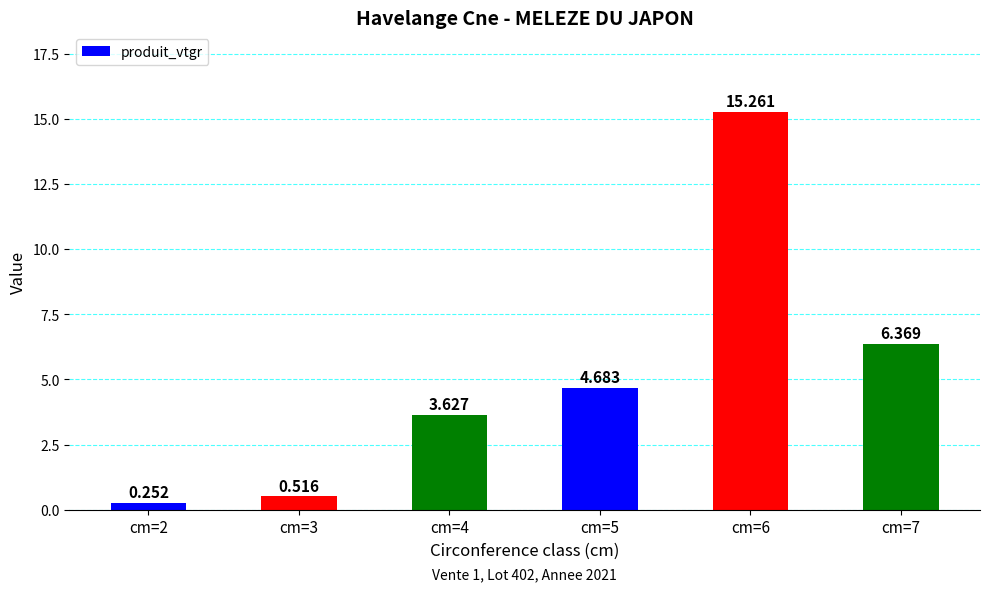

The chart shows a value of 4.7 at cm=5. True or false?

True